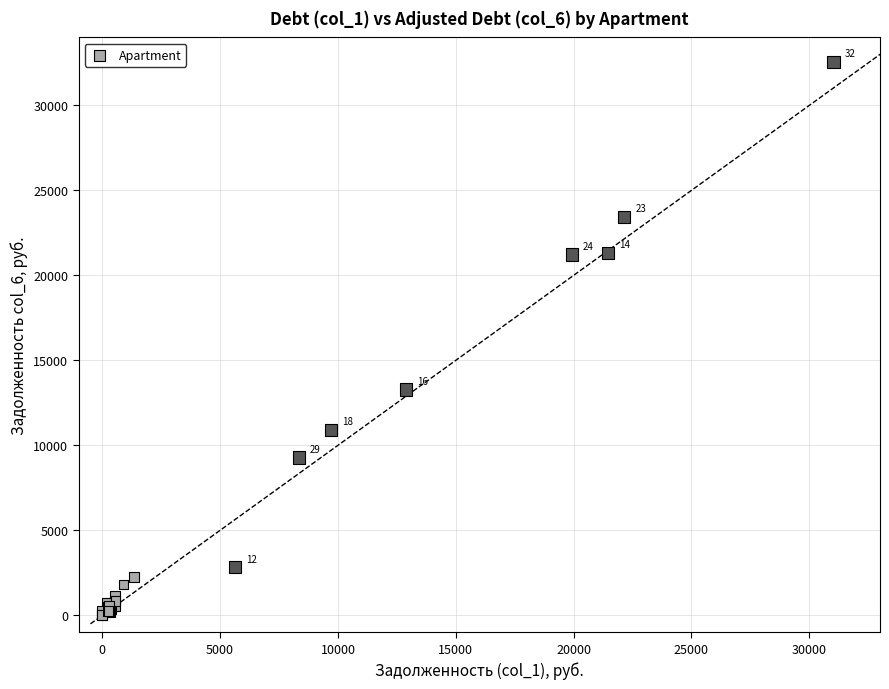

What Y value in the scatter plot is closest to 16276?

13277.6